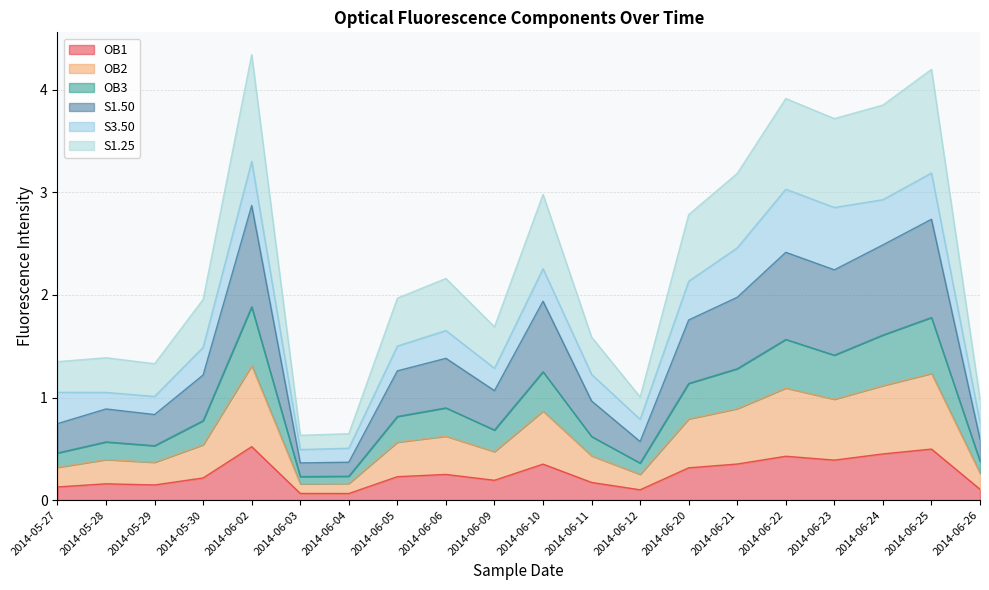

Which series changed the most between 2014-06-03 and 2014-06-26?

S1.25